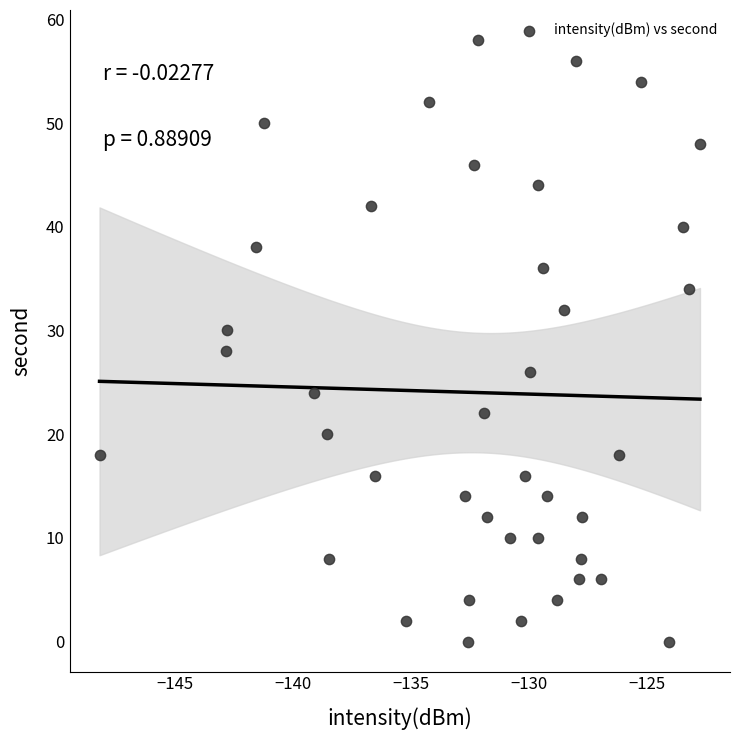

What is the range of Y values (max minus min)?

58